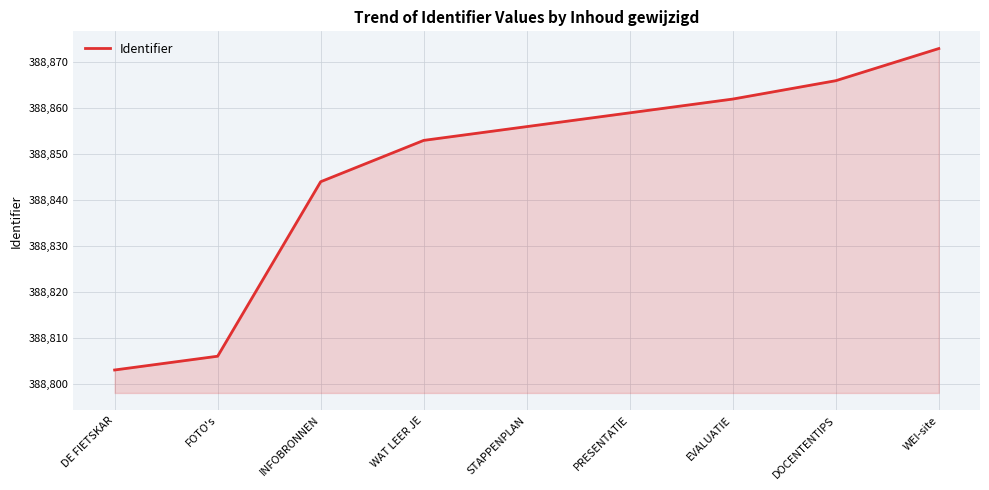

Reading left to right, what are all the values shown in this chart?

DE FIETSKAR=388803	FOTO's=388806	INFOBRONNEN=388844	WAT LEER JE=388853	STAPPENPLAN=388856	PRESENTATIE=388859	EVALUATIE=388862	DOCENTENTIPS=388866	WEI-site=388873